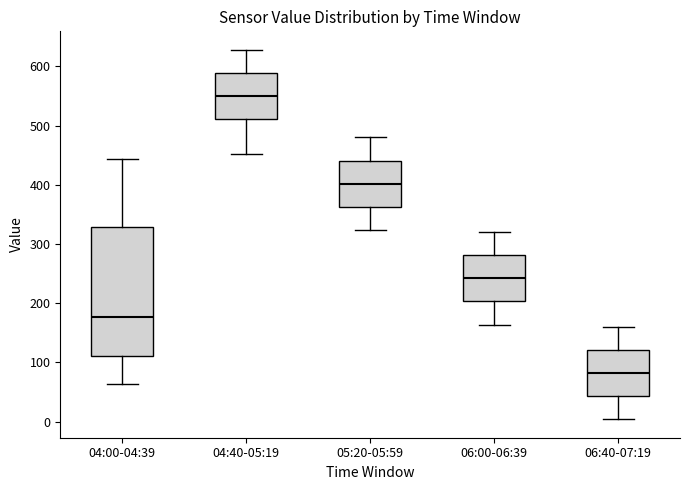

Which box has the highest median line?

04:40-05:19